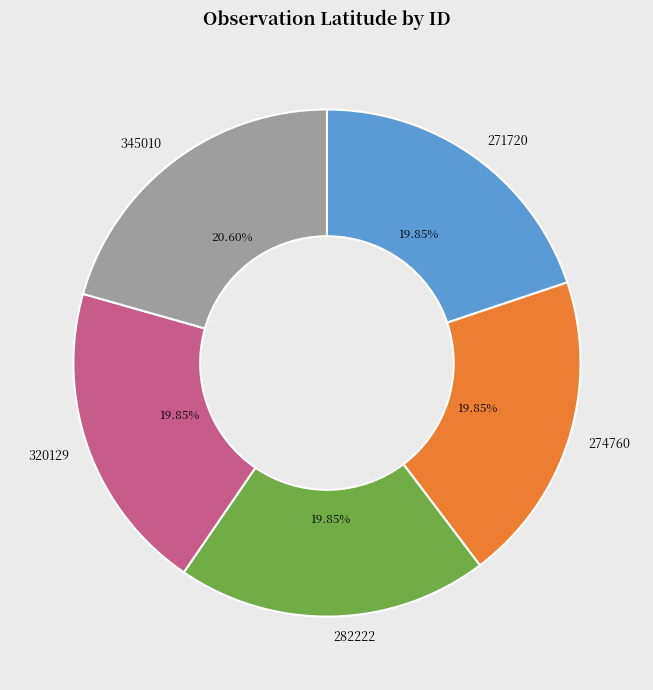

To the nearest percent, what percentage of the pie is 271720?

20%